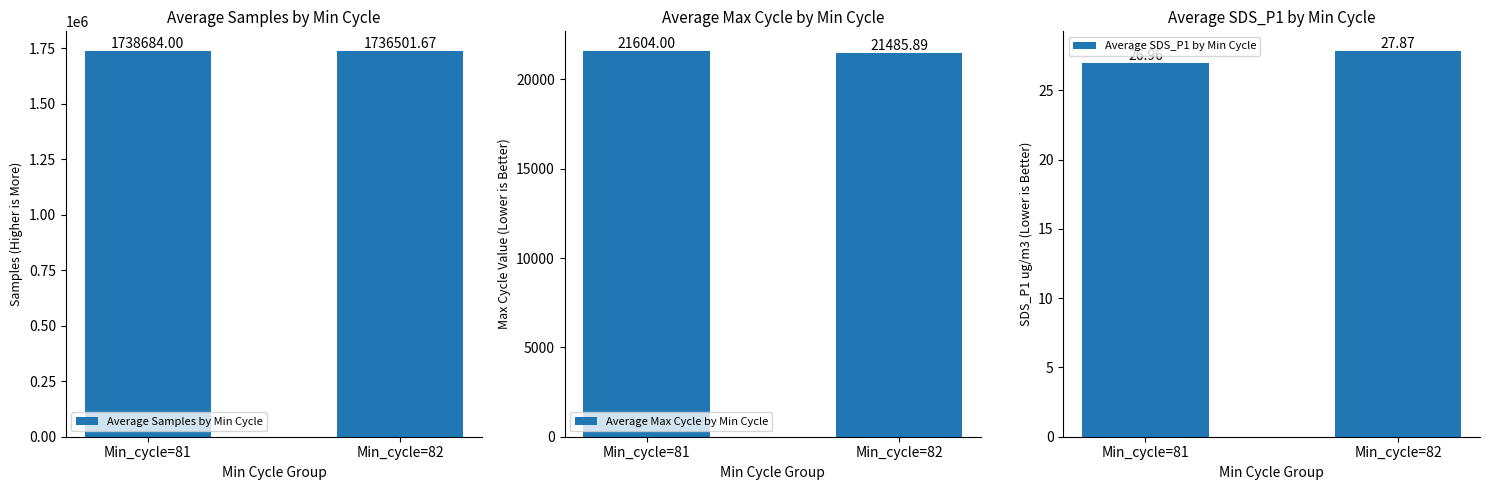

What is the value of the Average SDS_P1 by Min Cycle bar at the 1st from the left?

27.0